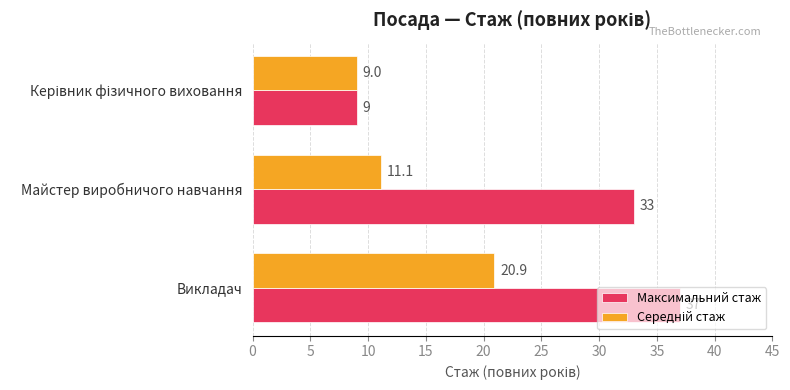

At which category does the chart reach its peak across all series?

Викладач